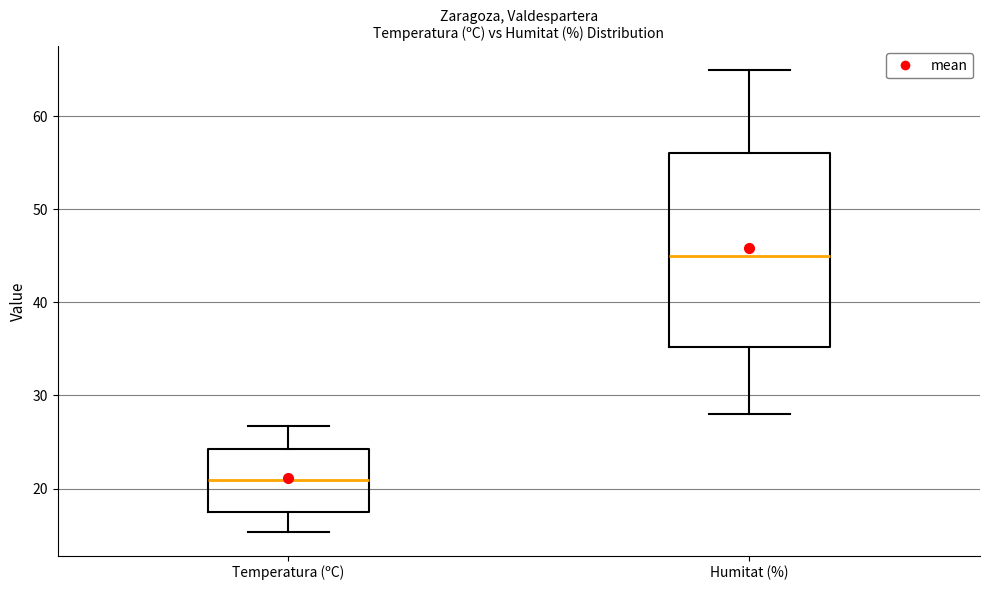

Reading left to right, read every box against the y-axis: the position of its median line, the range the box covers, and the ends of its whiskers. The values are not printed on the chart, so give them approximately, as read against the axis.

Temperatura (ºC): median 21, box 17 to 24, whiskers 15 to 27
Humitat (%): median 45, box 35 to 56, whiskers 28 to 65